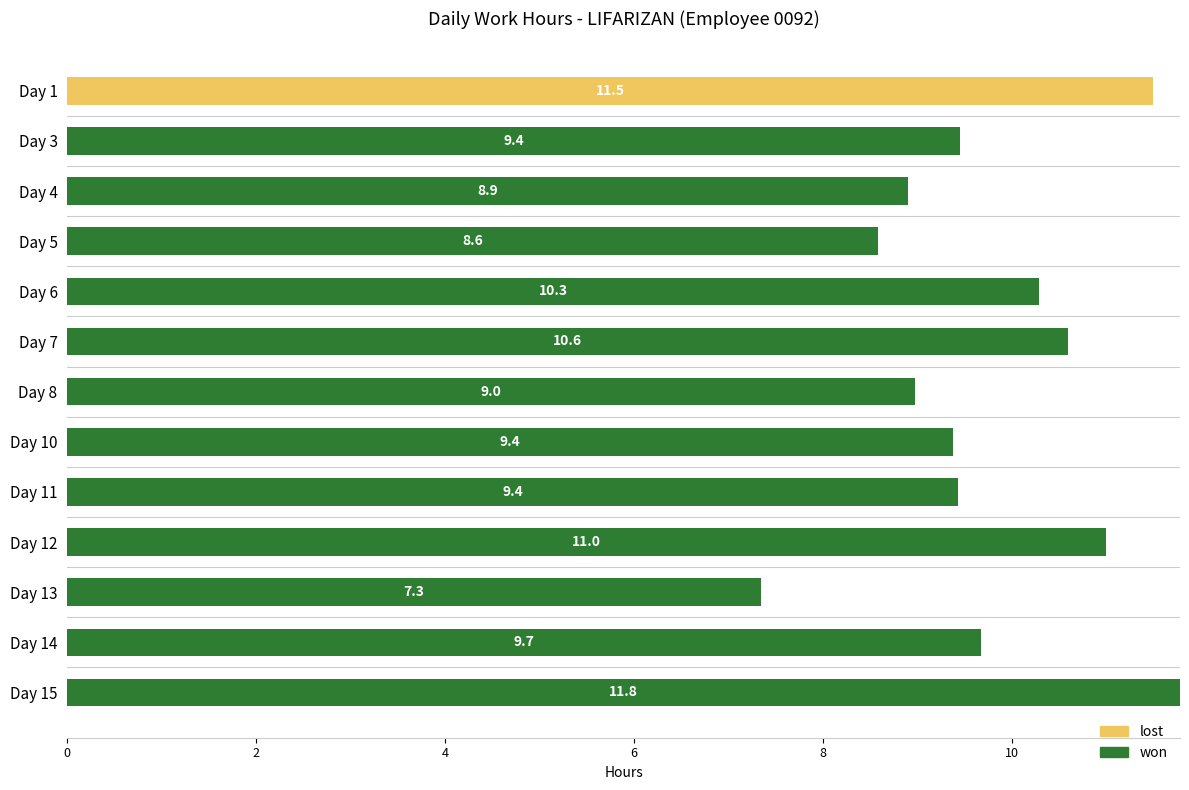

What is the average value of the won series?

8.9